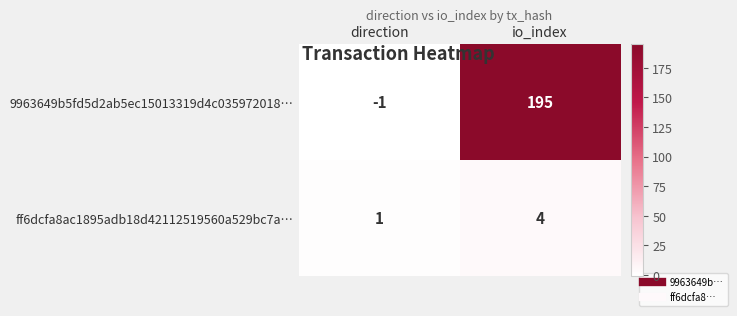

What is the difference between the ff6dcfa8ac1895adb18d42112519560a529bc7a… values at io_index and direction?

3